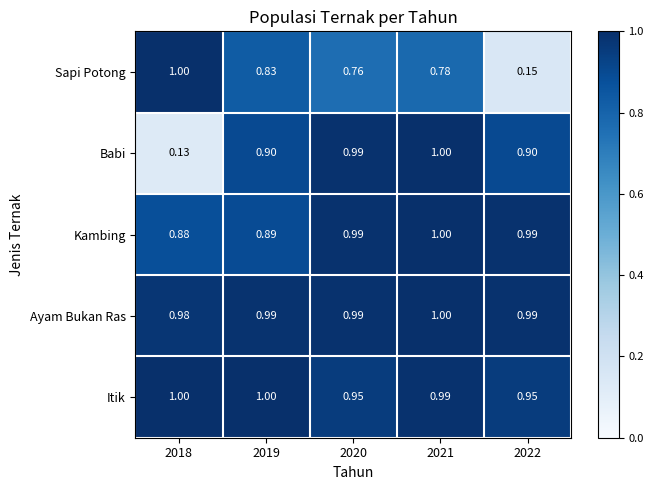

Is the value of Kambing at 2020 greater than the value of Babi at 2018?

Yes